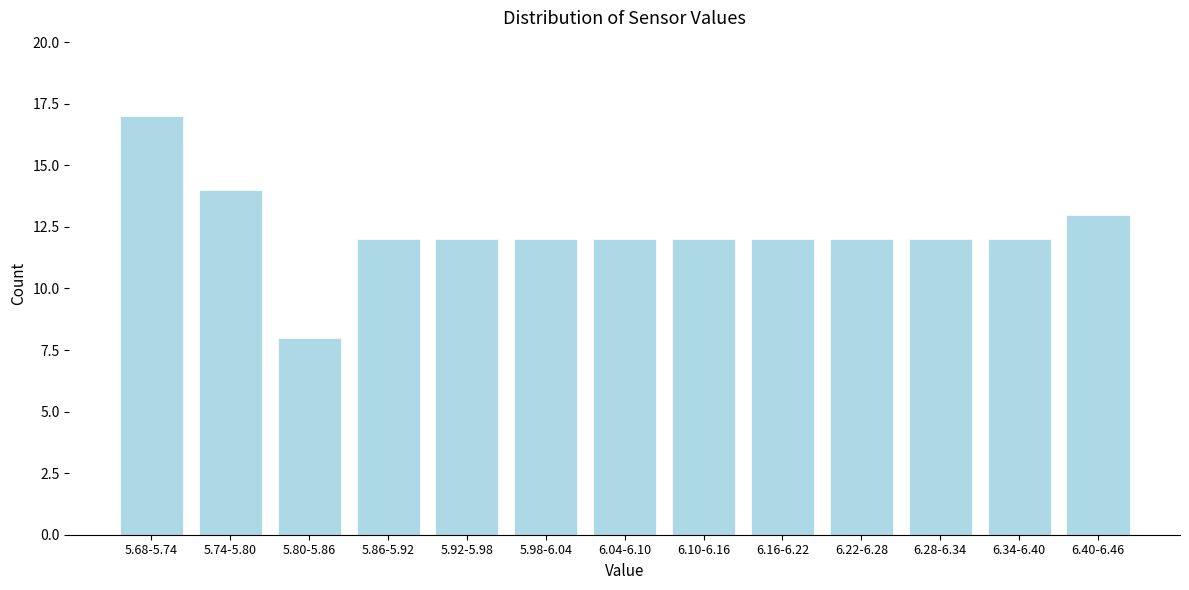

Reading right to left, extract all data points from this chart.

13	12	12	12	12	12	12	12	12	12	8	14	17